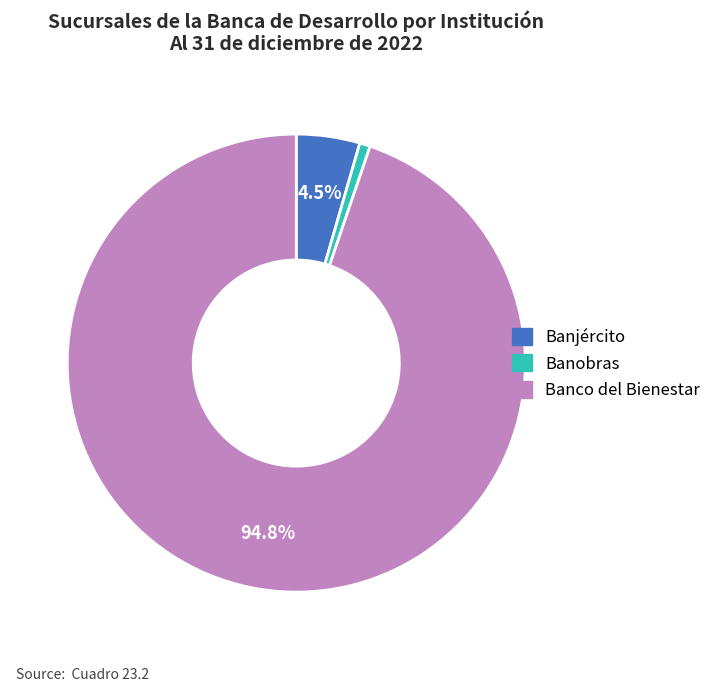

To the nearest percent, what is the average slice percentage?

33%